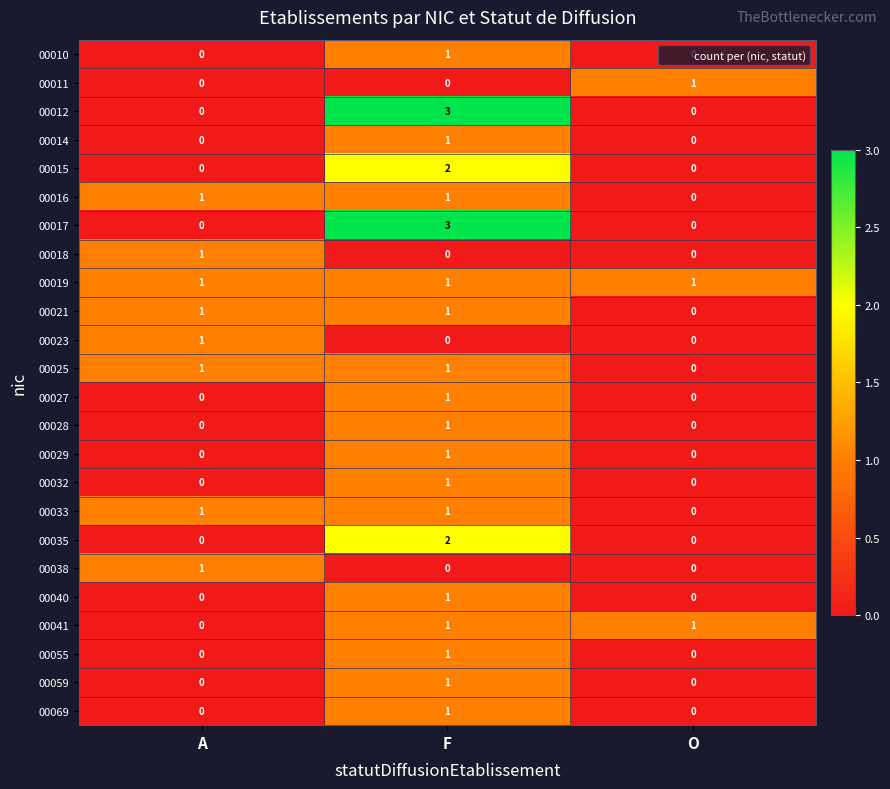

At which label is 00033 closest to 0?

O